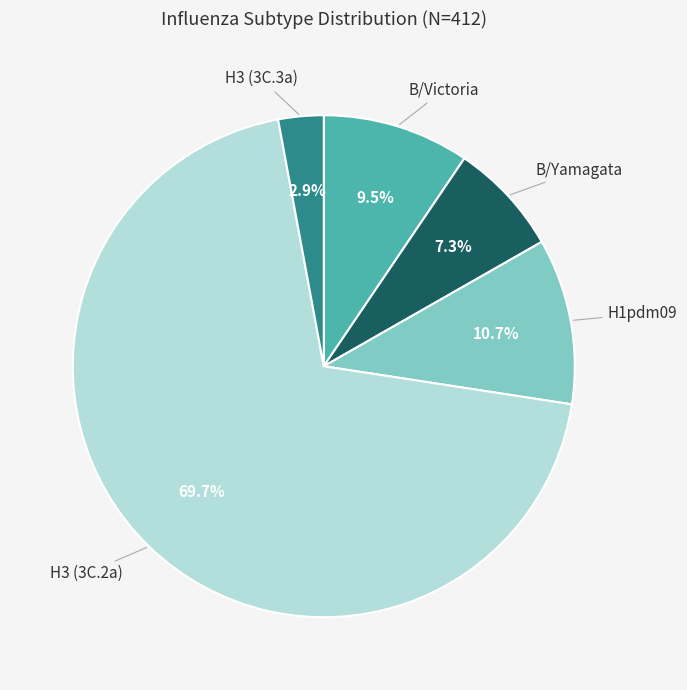

Is there any slice that represents more than half of the pie?

Yes